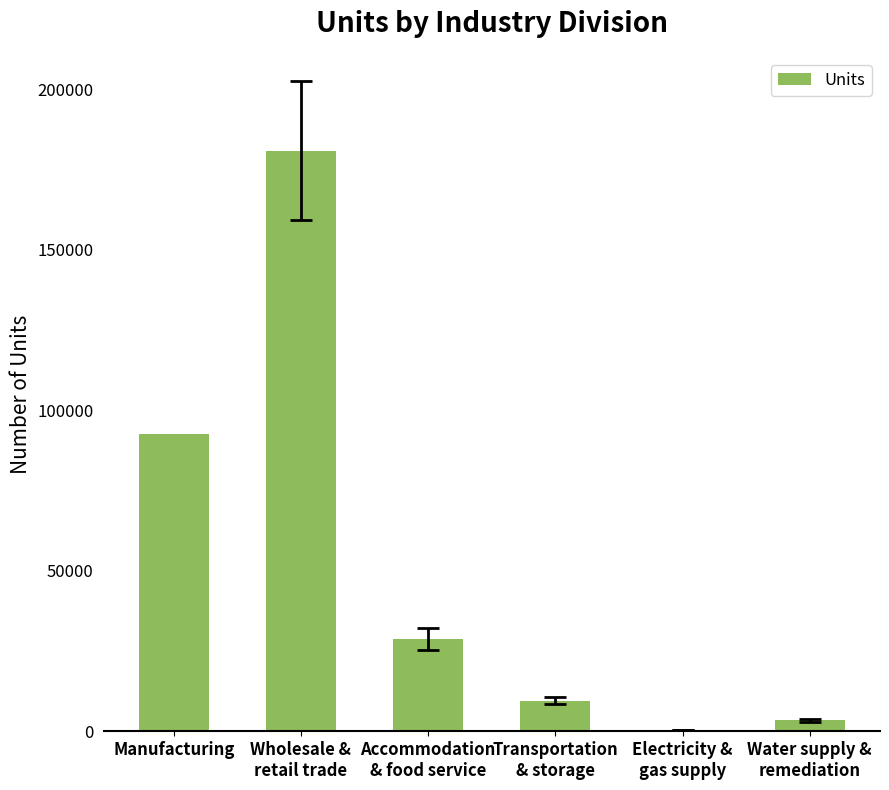

Between Accommodation
& food service and Manufacturing, which is larger?

Manufacturing